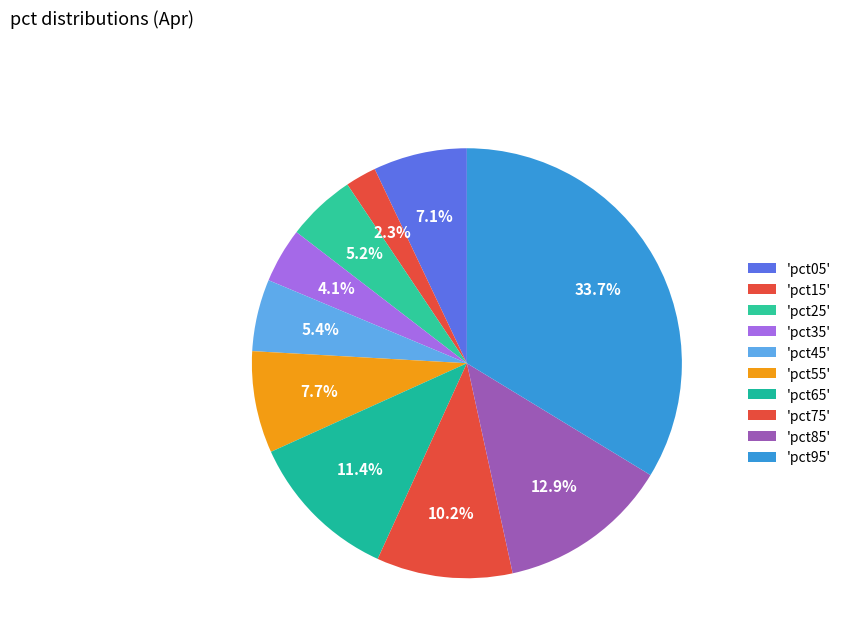

How many slices are in this pie chart?

10